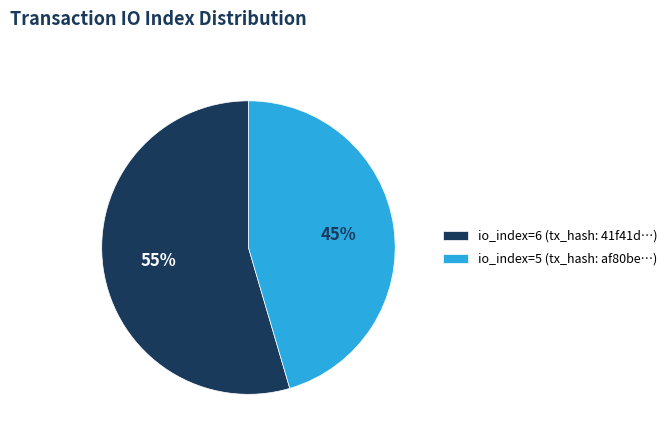

What percentage is the io_index=6 slice, to the nearest percent?

55%